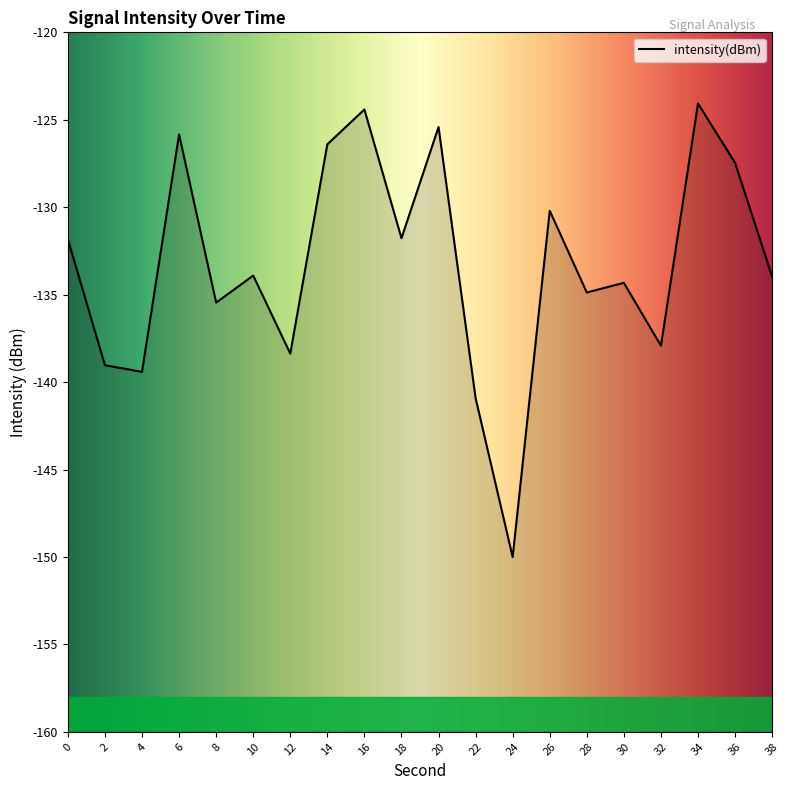

What is the sum of all values?

-2665.6